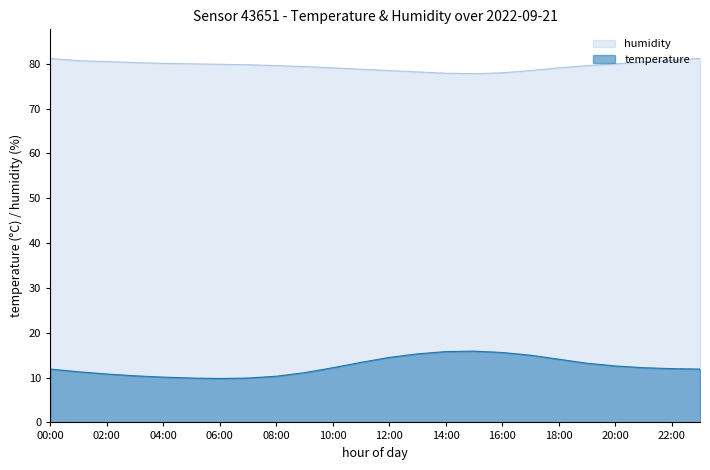

The humidity series shows 140.2 at 08:00. True or false?

False